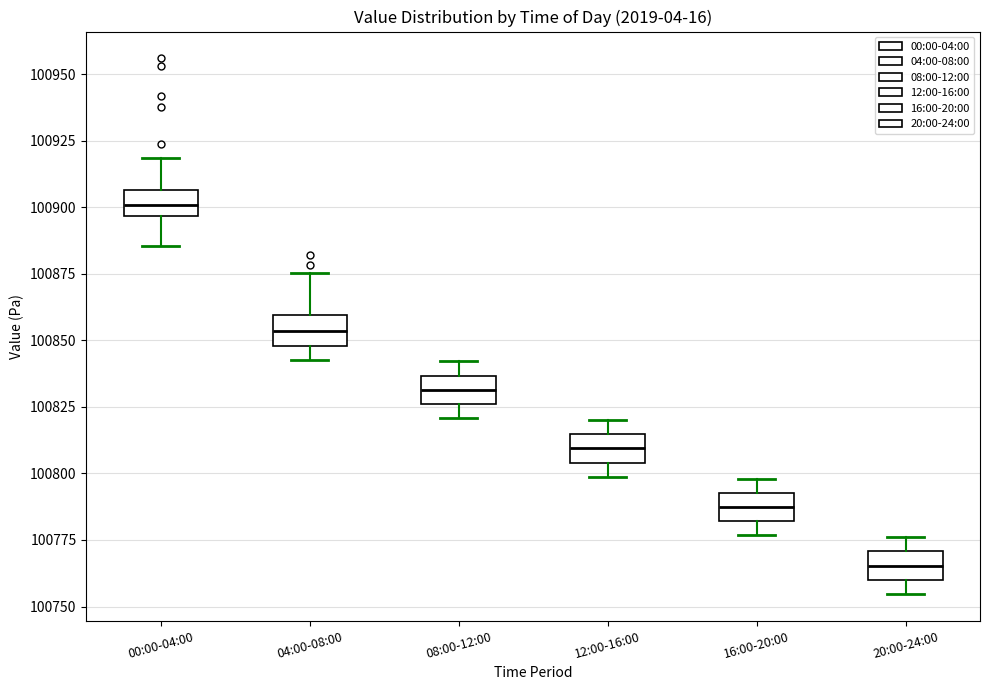

Reading left to right, transcribe this box plot: for each box, give where its median line is, the range the box spans, and where its two whiskers end, as read against the y-axis. The values are not printed on the chart, so give them approximately, as read against the axis.

00:00-04:00: median 100900, box 100895 to 100905, whiskers 100885 to 100920
04:00-08:00: median 100855, box 100850 to 100860, whiskers 100845 to 100875
08:00-12:00: median 100830, box 100825 to 100835, whiskers 100820 to 100840
12:00-16:00: median 100810, box 100805 to 100815, whiskers 100800 to 100820
16:00-20:00: median 100785, box 100780 to 100795, whiskers 100775 to 100800
20:00-24:00: median 100765, box 100760 to 100770, whiskers 100755 to 100775